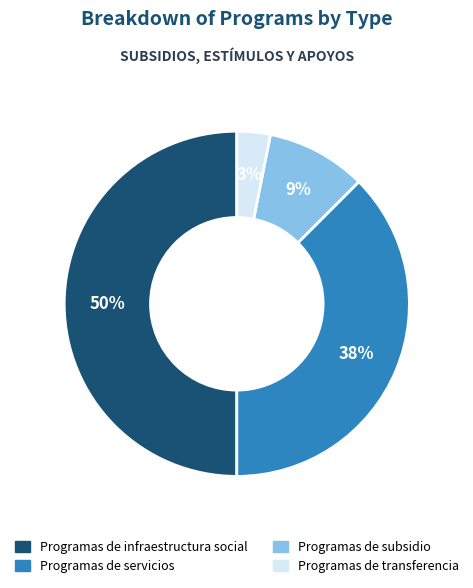

What is the smallest slice in the pie chart?

Programas de transferencia